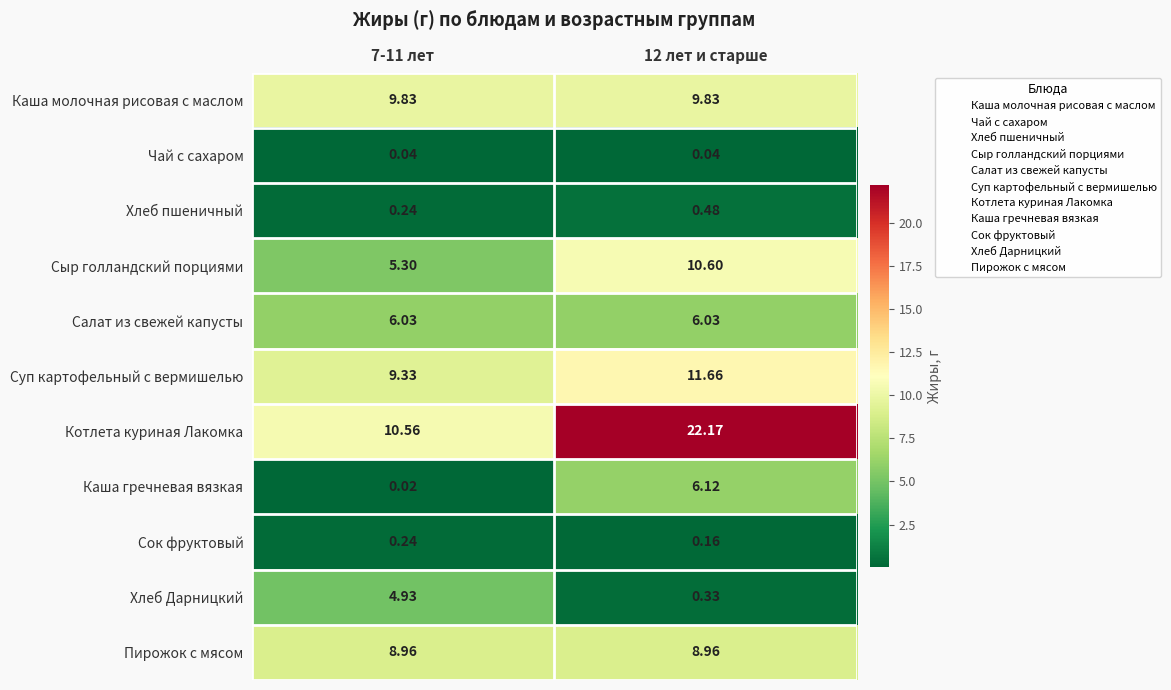

How many data points does each series have?

2